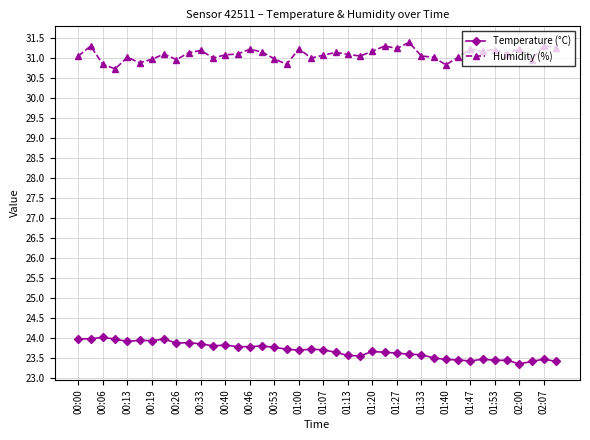

True or false: Humidity (%) and Temperature (°C) cross at least once.

False